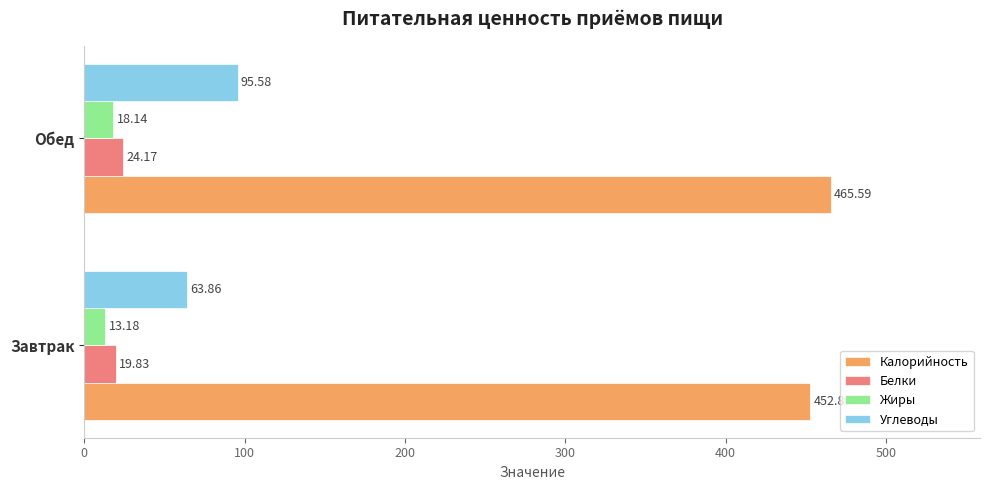

Which series has the largest range (max minus min)?

Углеводы